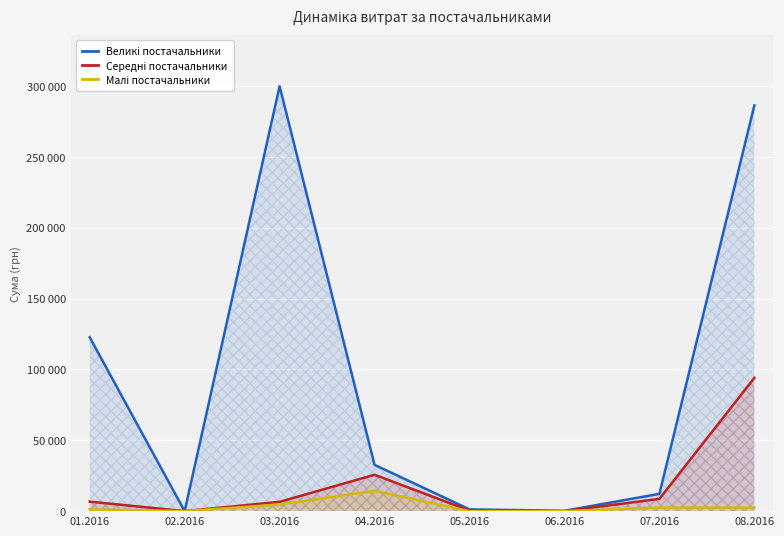

Which series changed the most between 03.2016 and 06.2016?

Великі постачальники